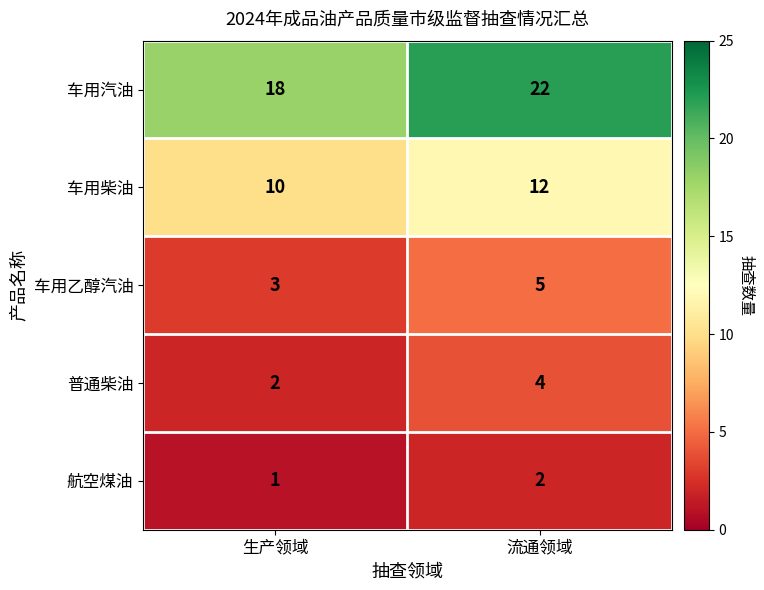

True or false: 普通柴油 has a value of 1 at 流通领域.

False